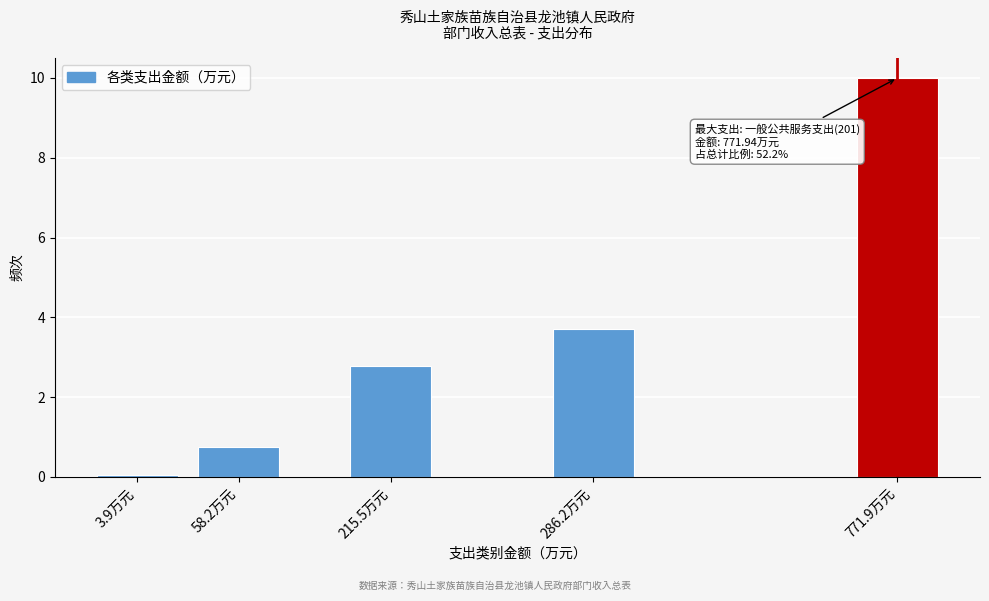

Reading right to left, what are all the values shown in this chart?

10.0	3.7	2.8	0.8	0.1